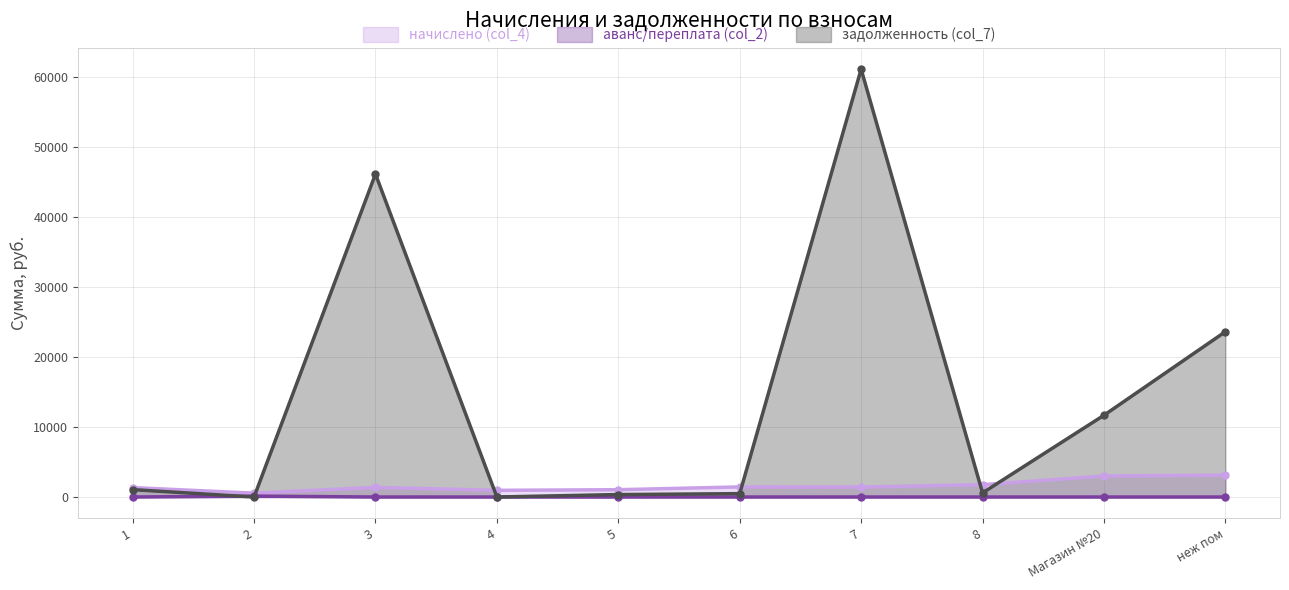

What is the greatest value displayed?

61087.8